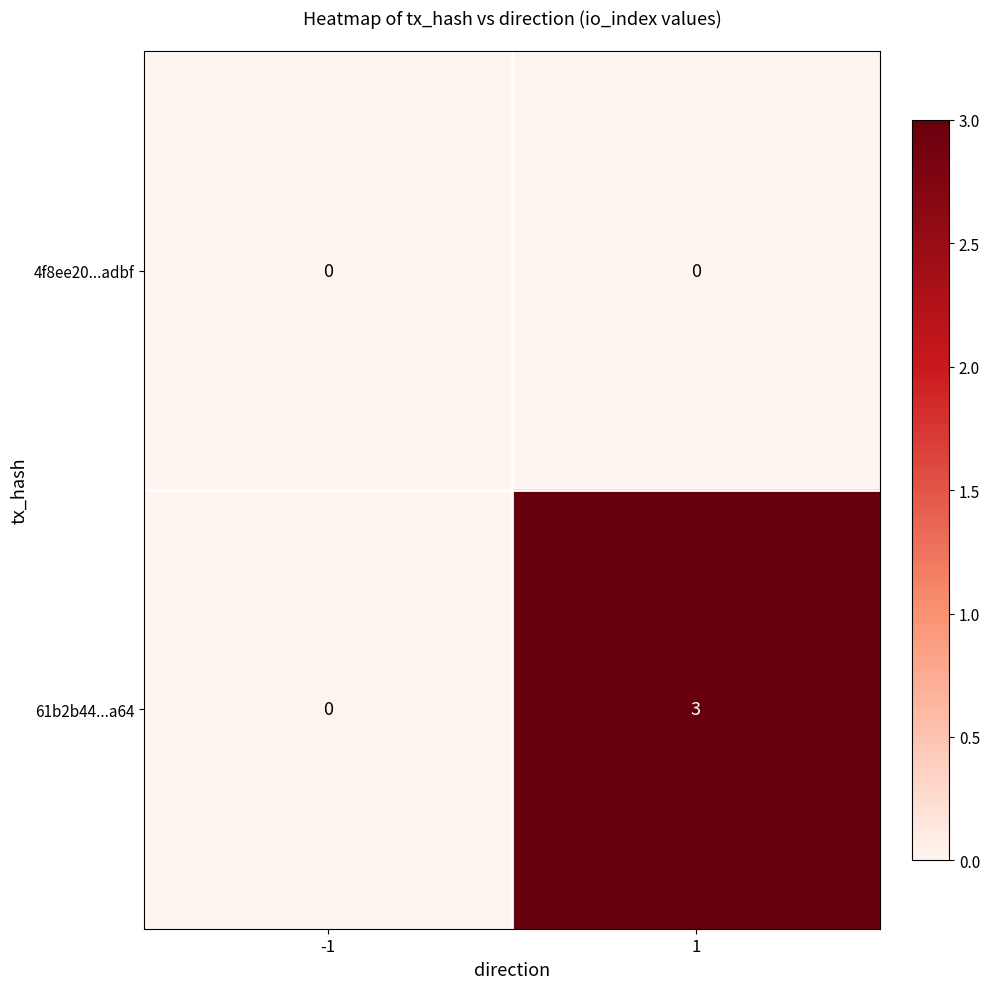

Which series has the widest spread of values?

61b2b44...a64